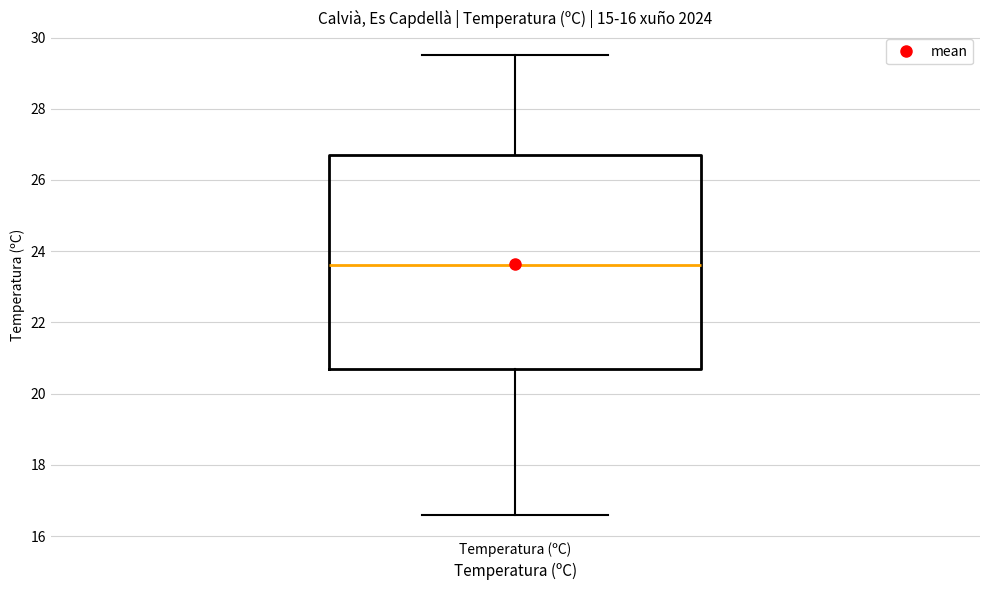

Read this box plot against the y-axis: the position of the median line, the range covered by the box, and the ends of both whiskers. The values are not printed on the chart, so give them approximately, as read against the axis.

median 23.6, box 20.8 to 26.8, whiskers 16.6 to 29.6